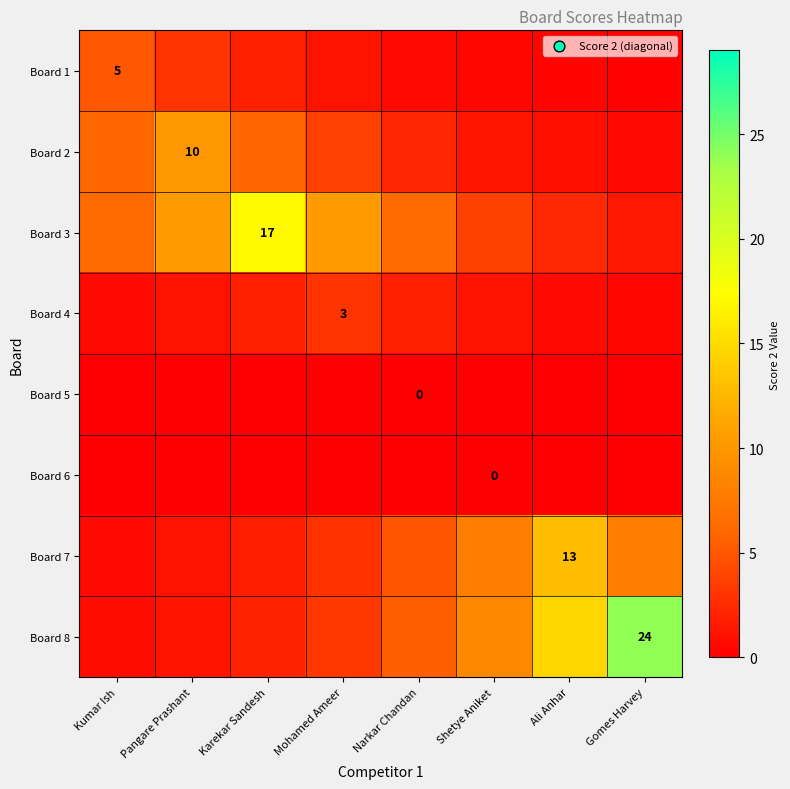

Count the number of categories in the chart.

8